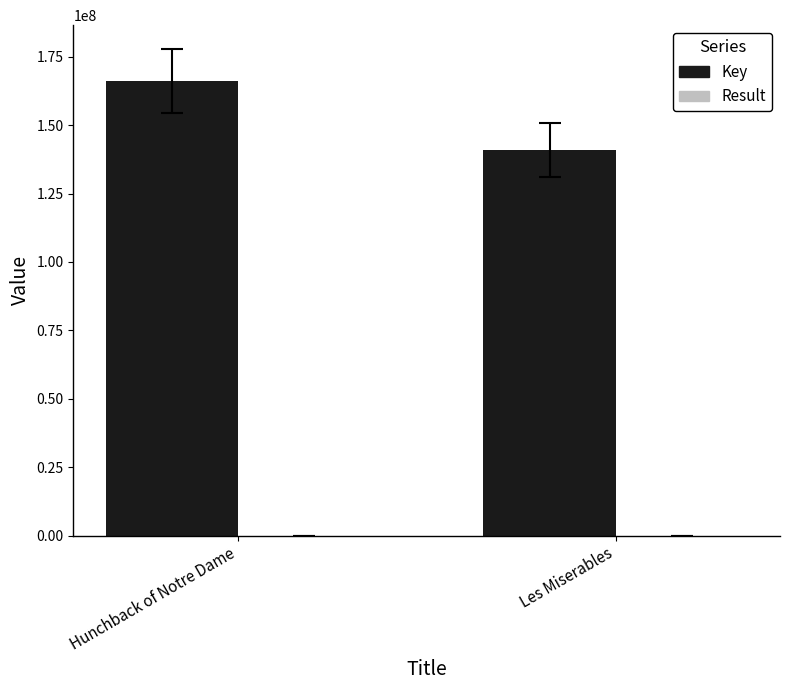

Which series changed the most between Hunchback of Notre Dame and Les Miserables?

Key